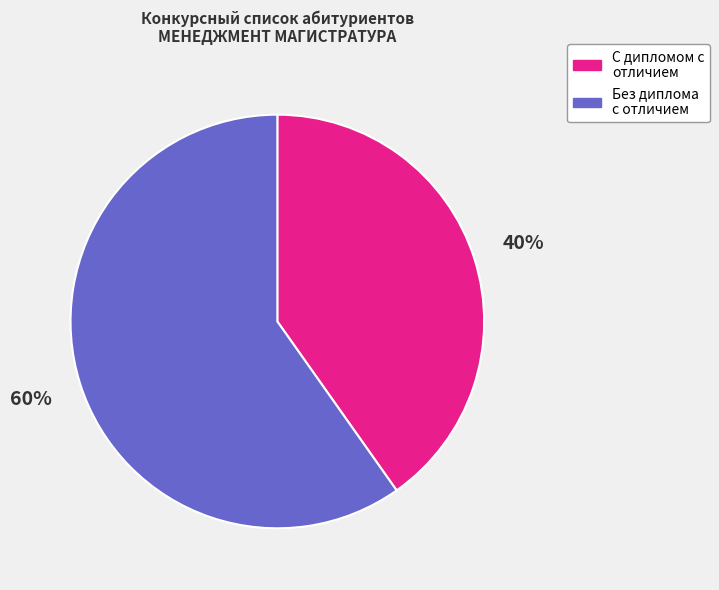

What is the largest slice in the pie chart?

Без диплома с отличием